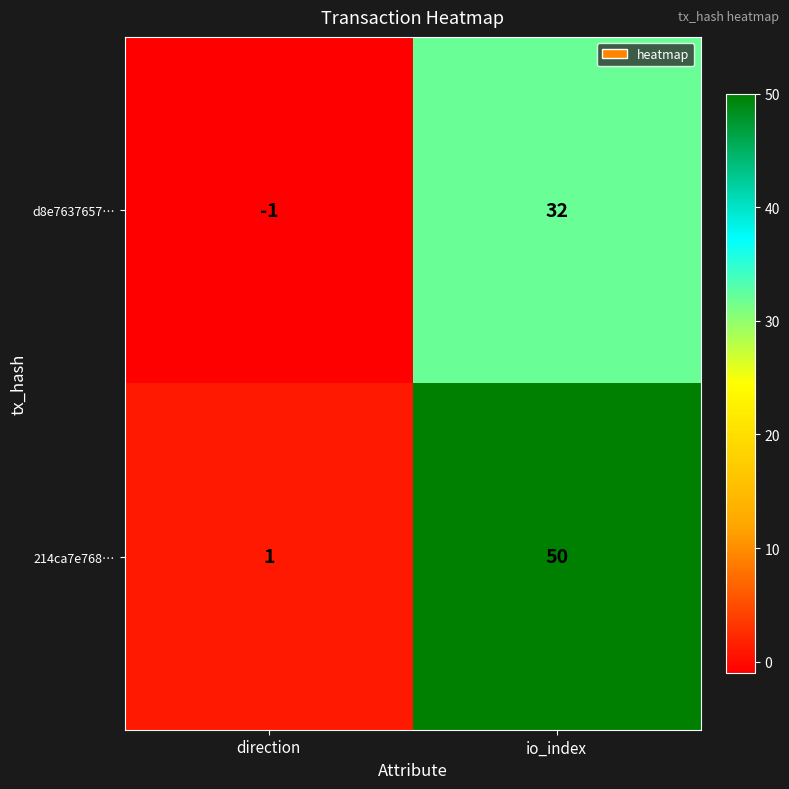

How many categories are shown in the chart?

2